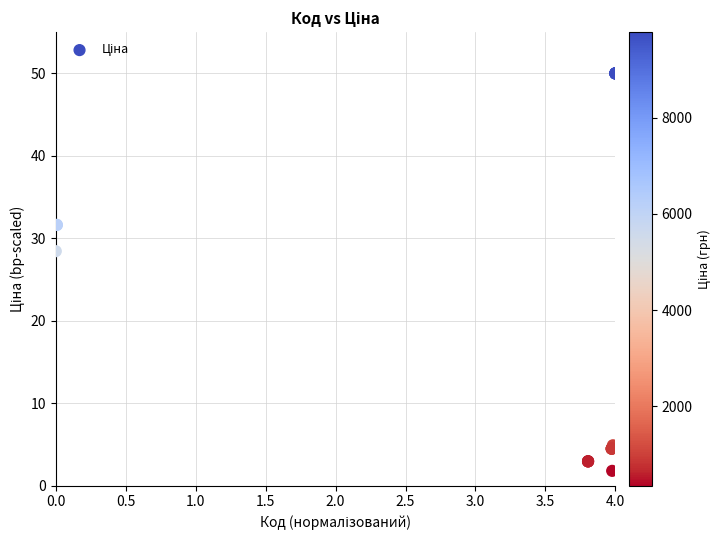

What Y value in the scatter plot is closest to 25?

28.4